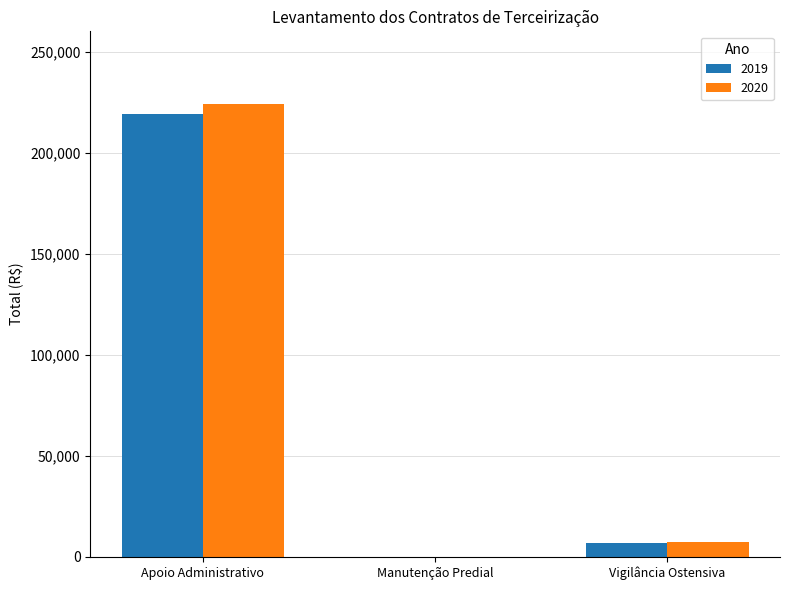

The 2019 series shows 0.0 at Manutenção Predial. True or false?

True